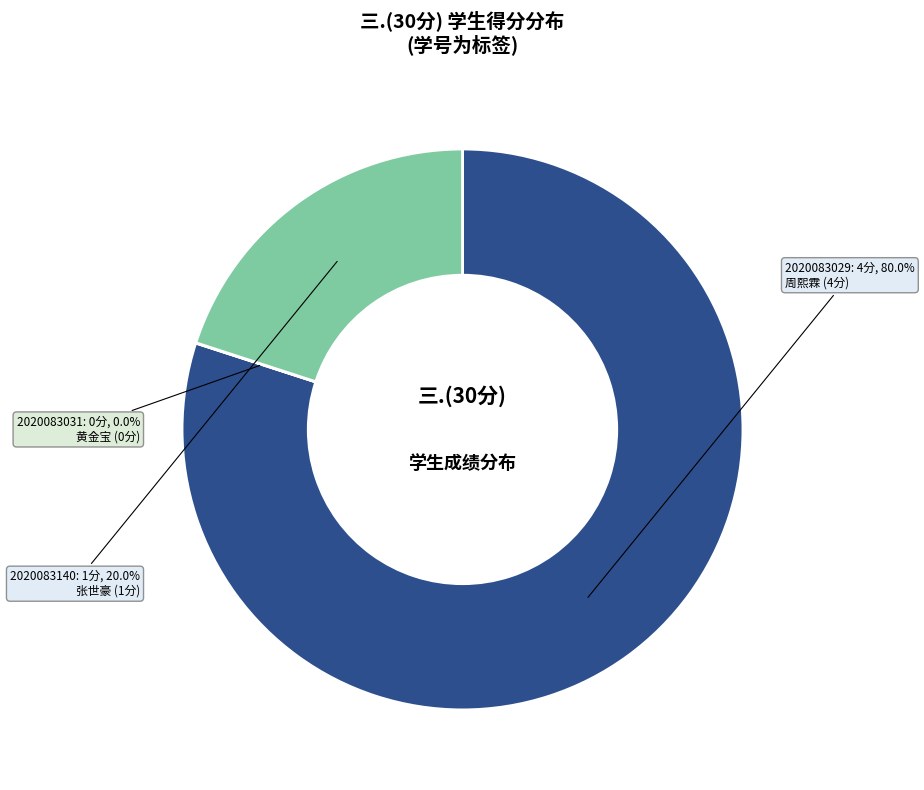

Which category has the biggest portion of the pie?

2020083029